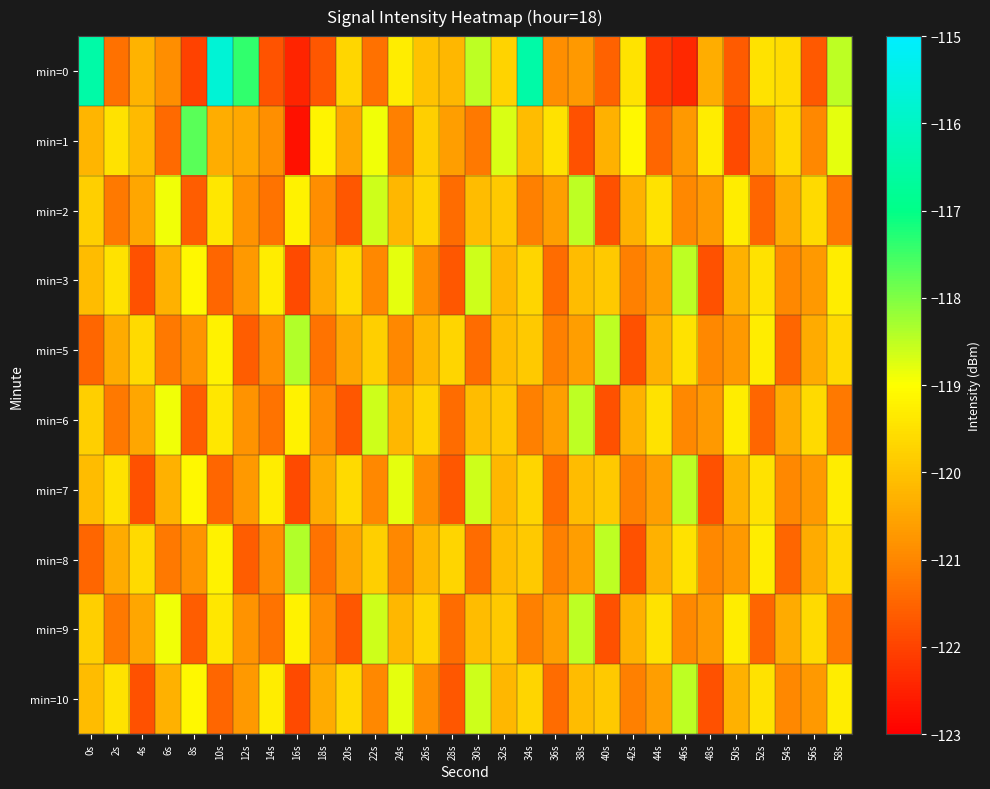

Which has a higher value, 30s or 26s?

30s